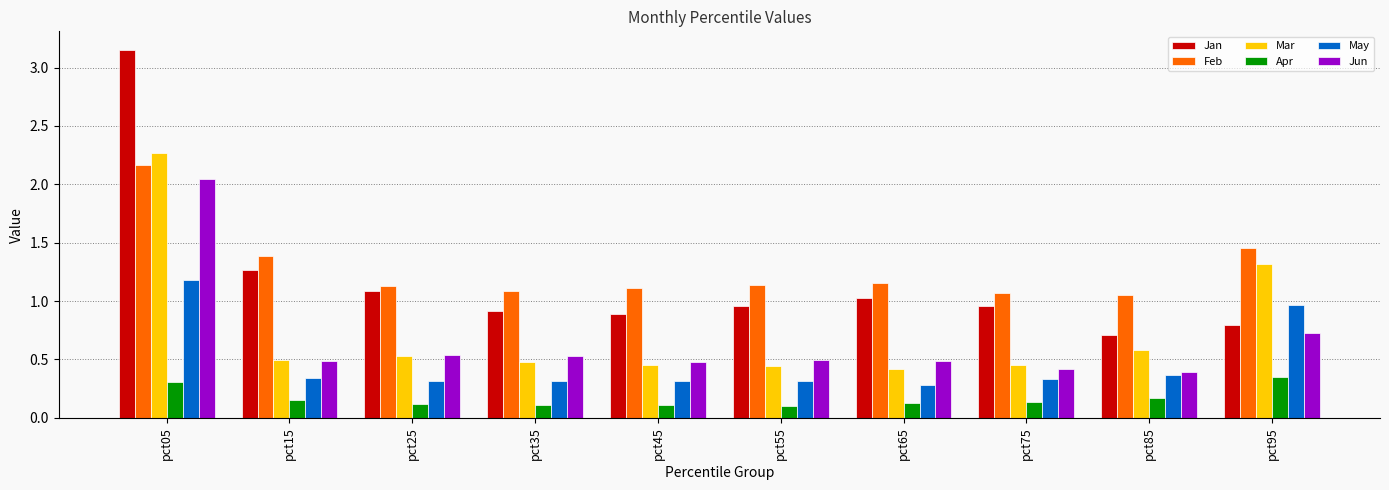

Rank the series at pct55 from highest to lowest value.

Feb, Jan, Jun, Mar, May, Apr